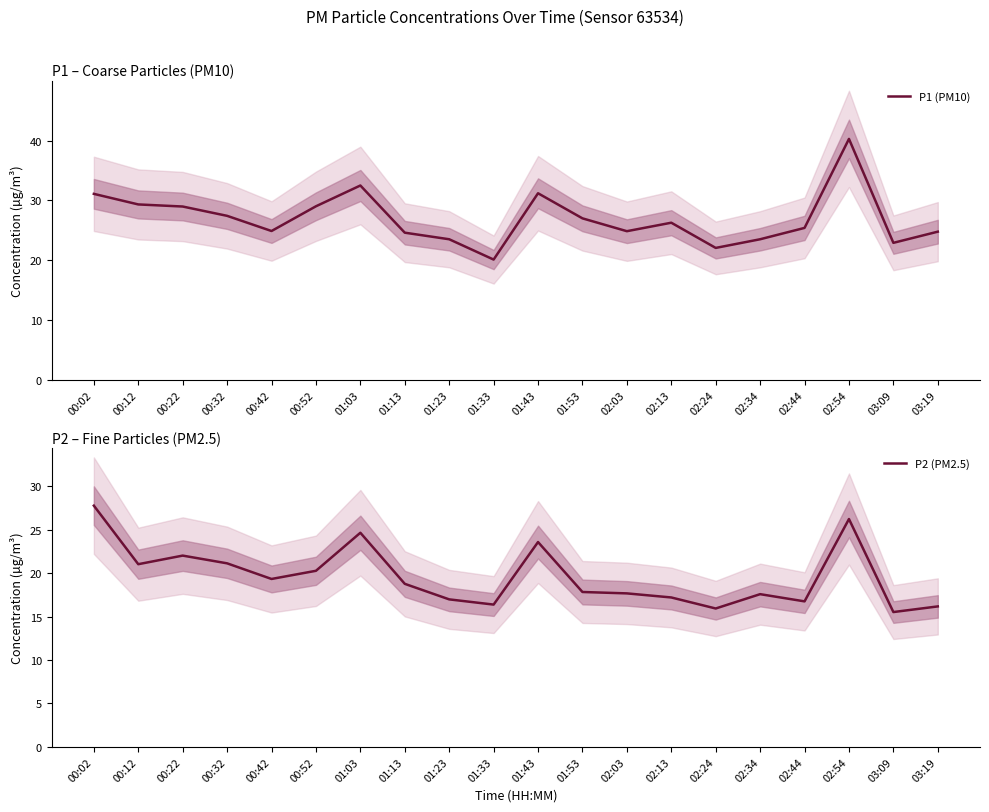

Is the value of P1 (PM10) at 02:03 greater than the value of P2 (PM2.5) at 00:12?

Yes